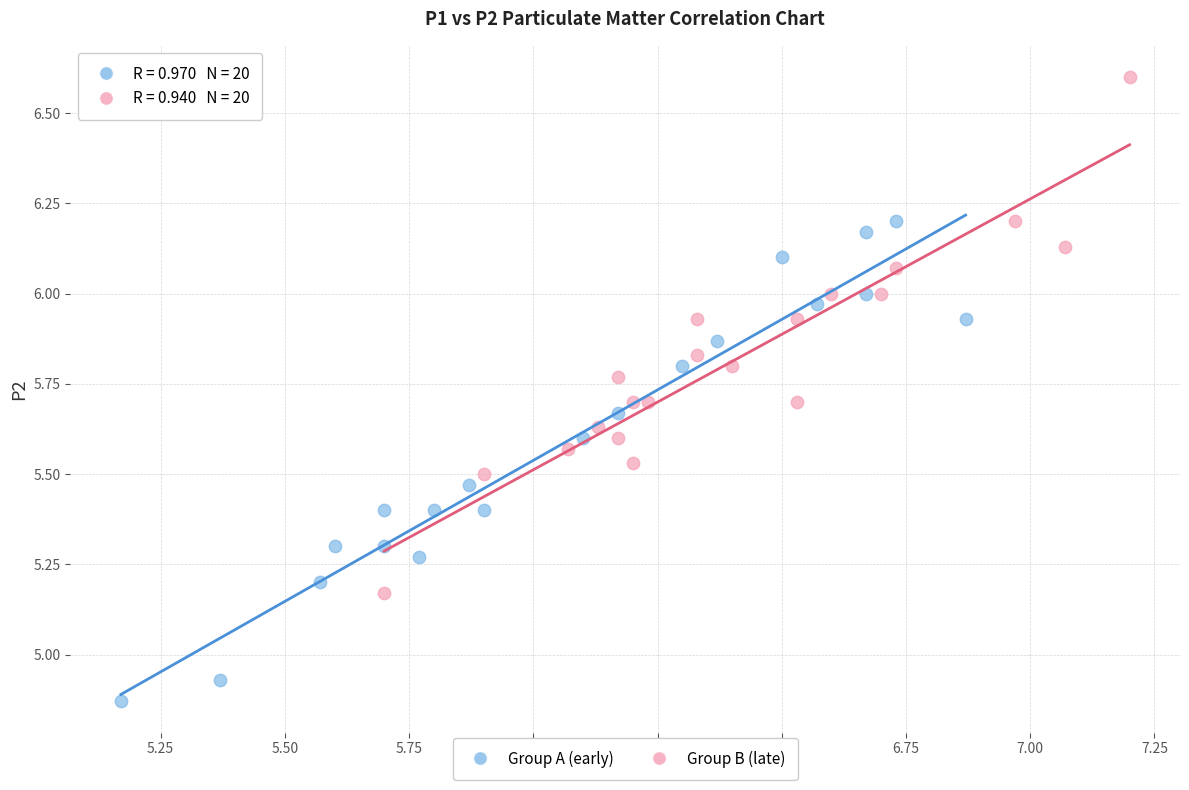

Which series reaches the maximum Y coordinate?

Group B (late)